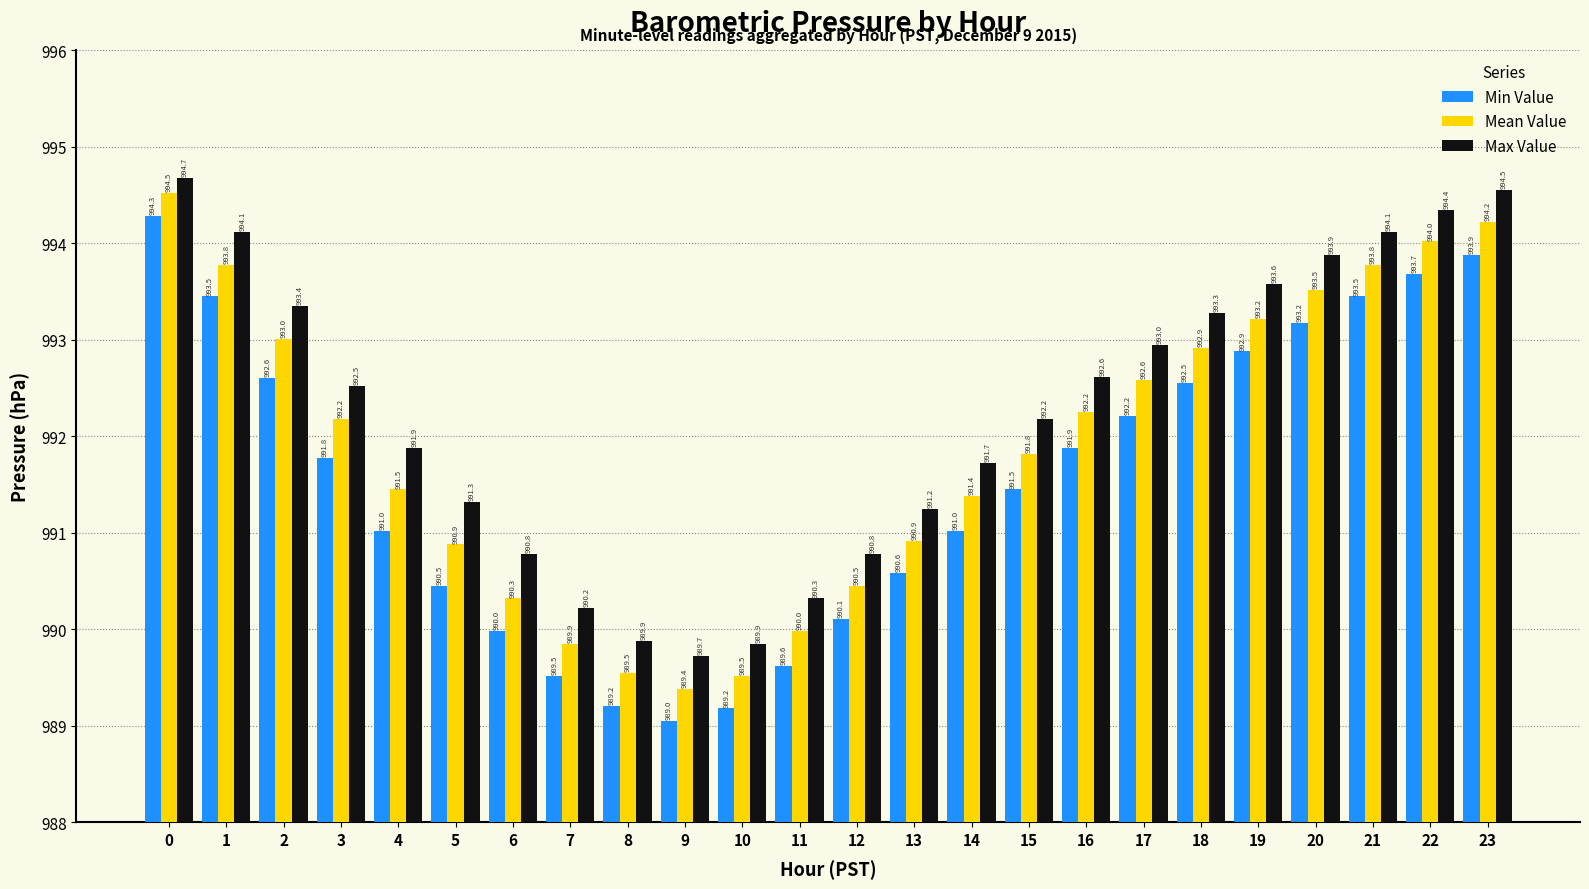

Rank the series by their maximum value, from lowest to highest.

Min Value, Mean Value, Max Value